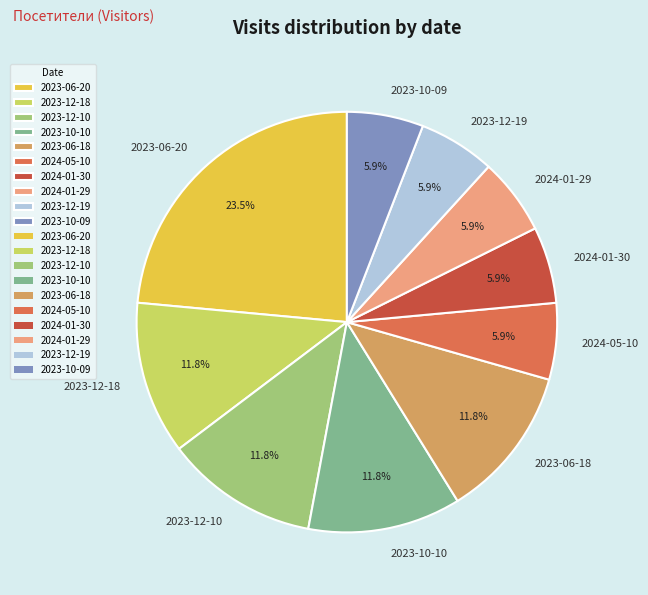

Is it true that 2023-12-10 is 1% of the pie?

False